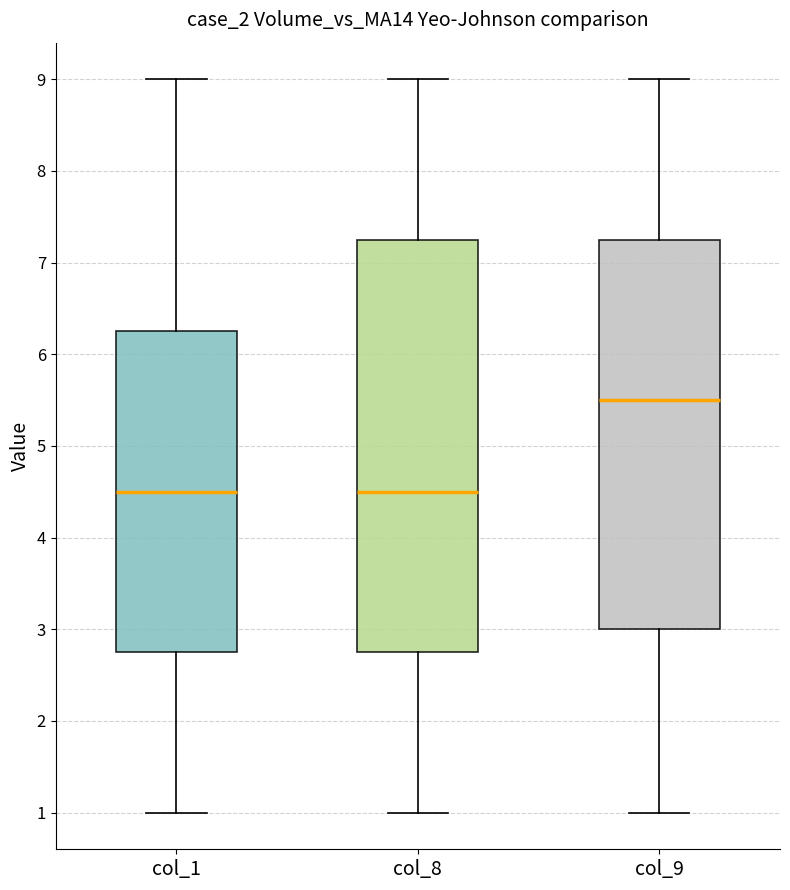

Which box is the tallest, from its lower edge to its upper edge?

col_8